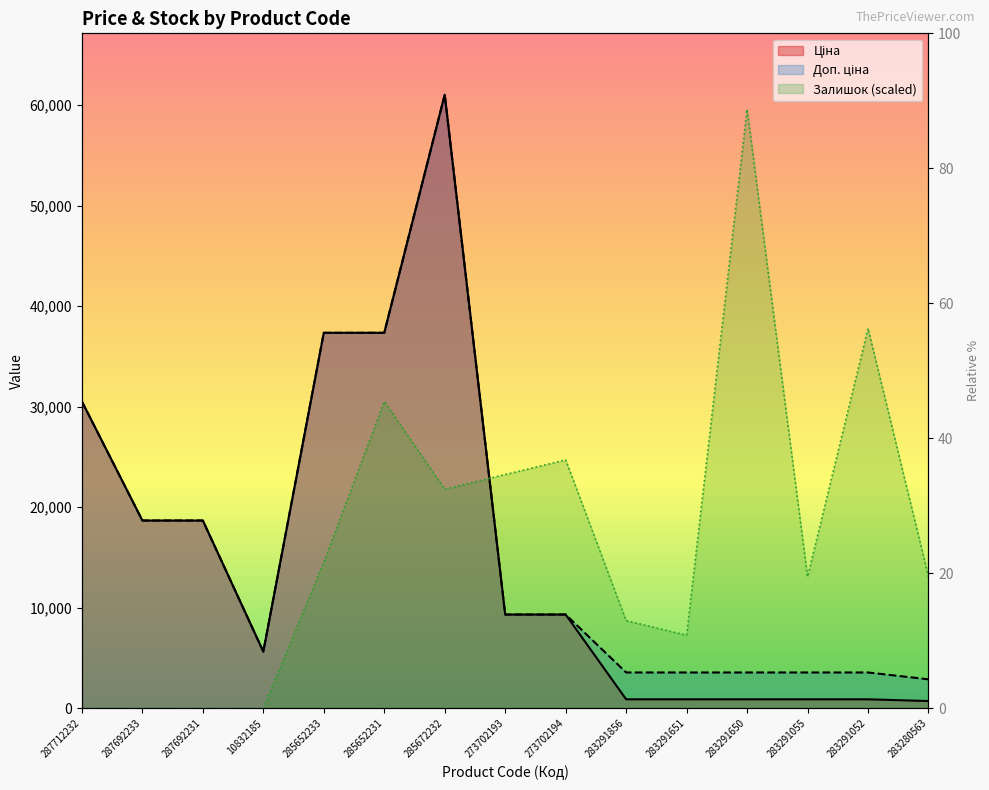

True or false: Доп. ціна and Залишок cross at least once.

True